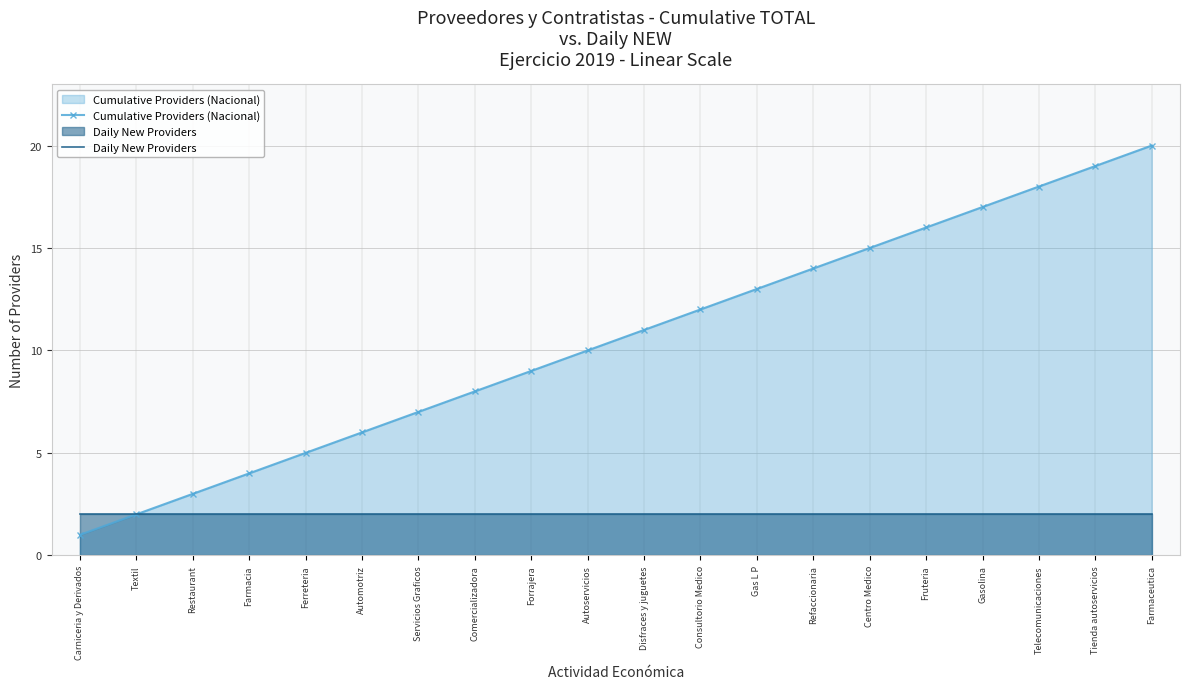

Which category has the highest value across all series?

Farmaceutica